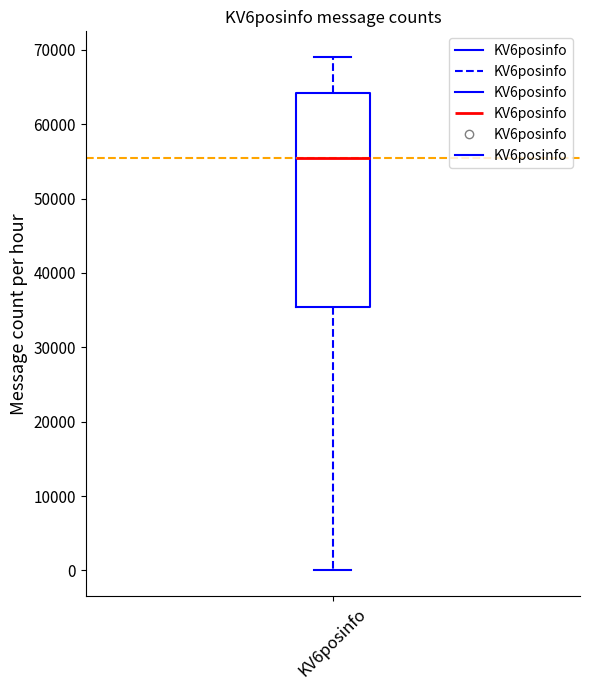

Read this box plot against the y-axis: the position of the median line, the range covered by the box, and the ends of both whiskers. The values are not printed on the chart, so give them approximately, as read against the axis.

median 55000, box 35000 to 64000, whiskers 0 to 69000